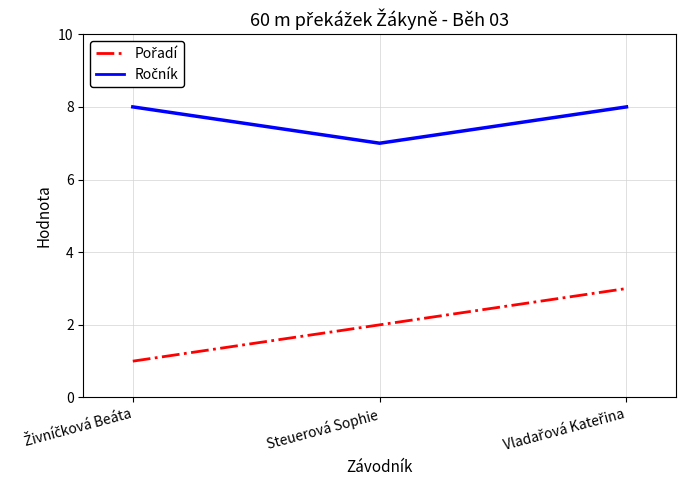

What is the total value across all series at Steuerová Sophie?

9